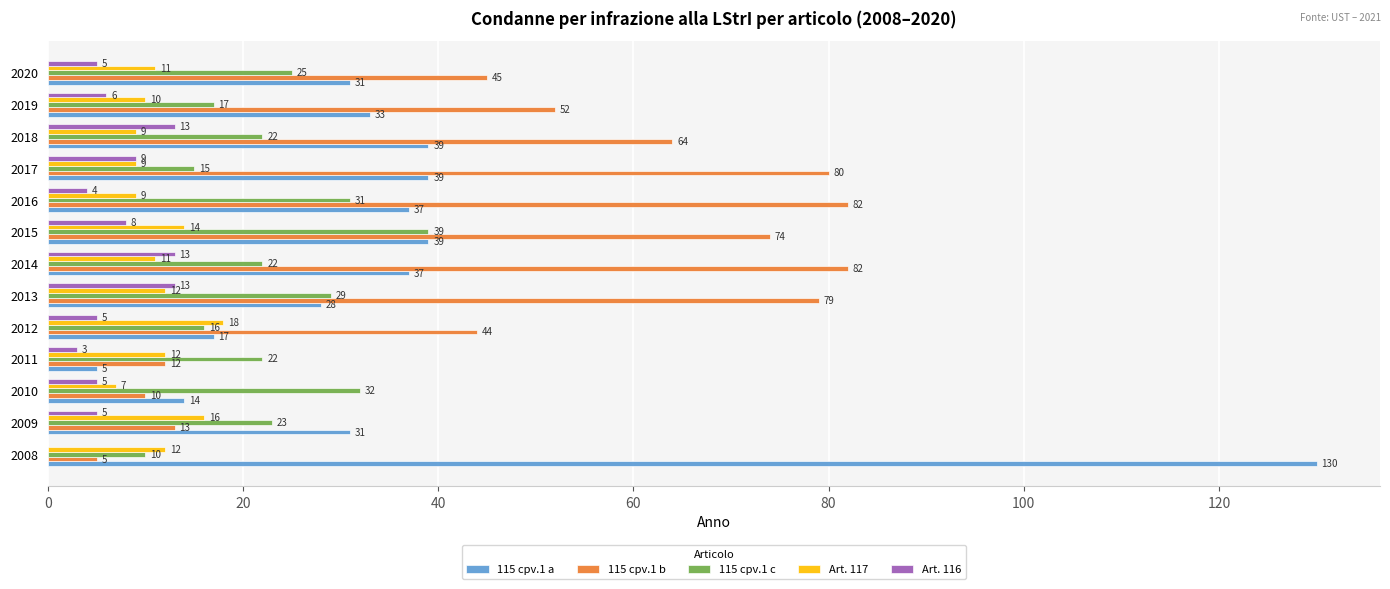

What is the average value of the 115 cpv.1 c series?

23